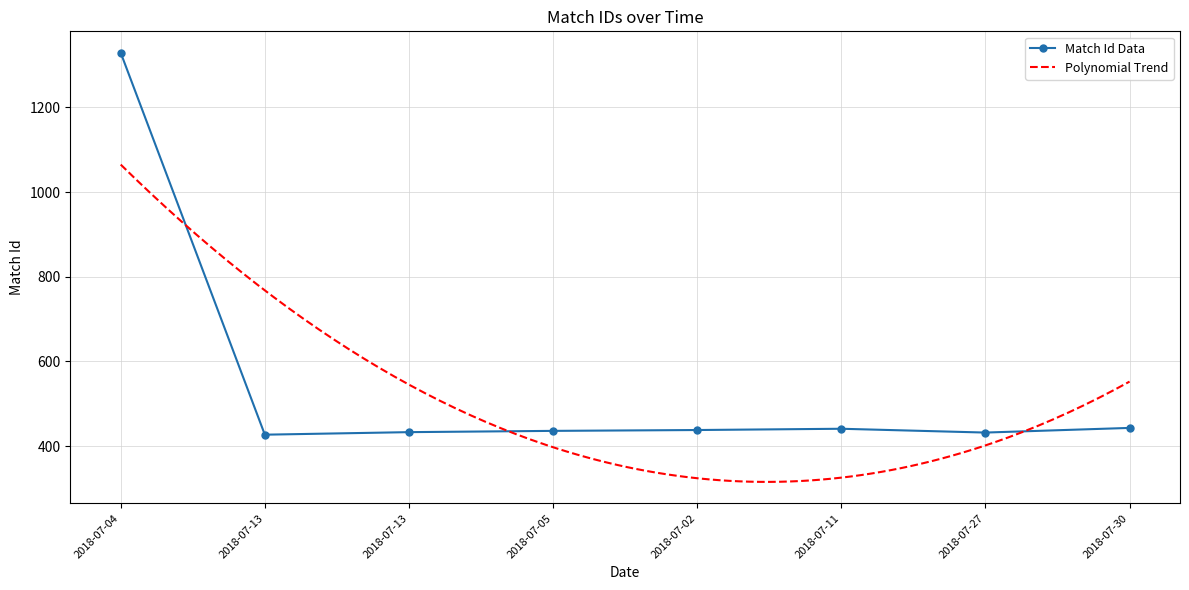

What is the value of the 3rd point from the left?

427